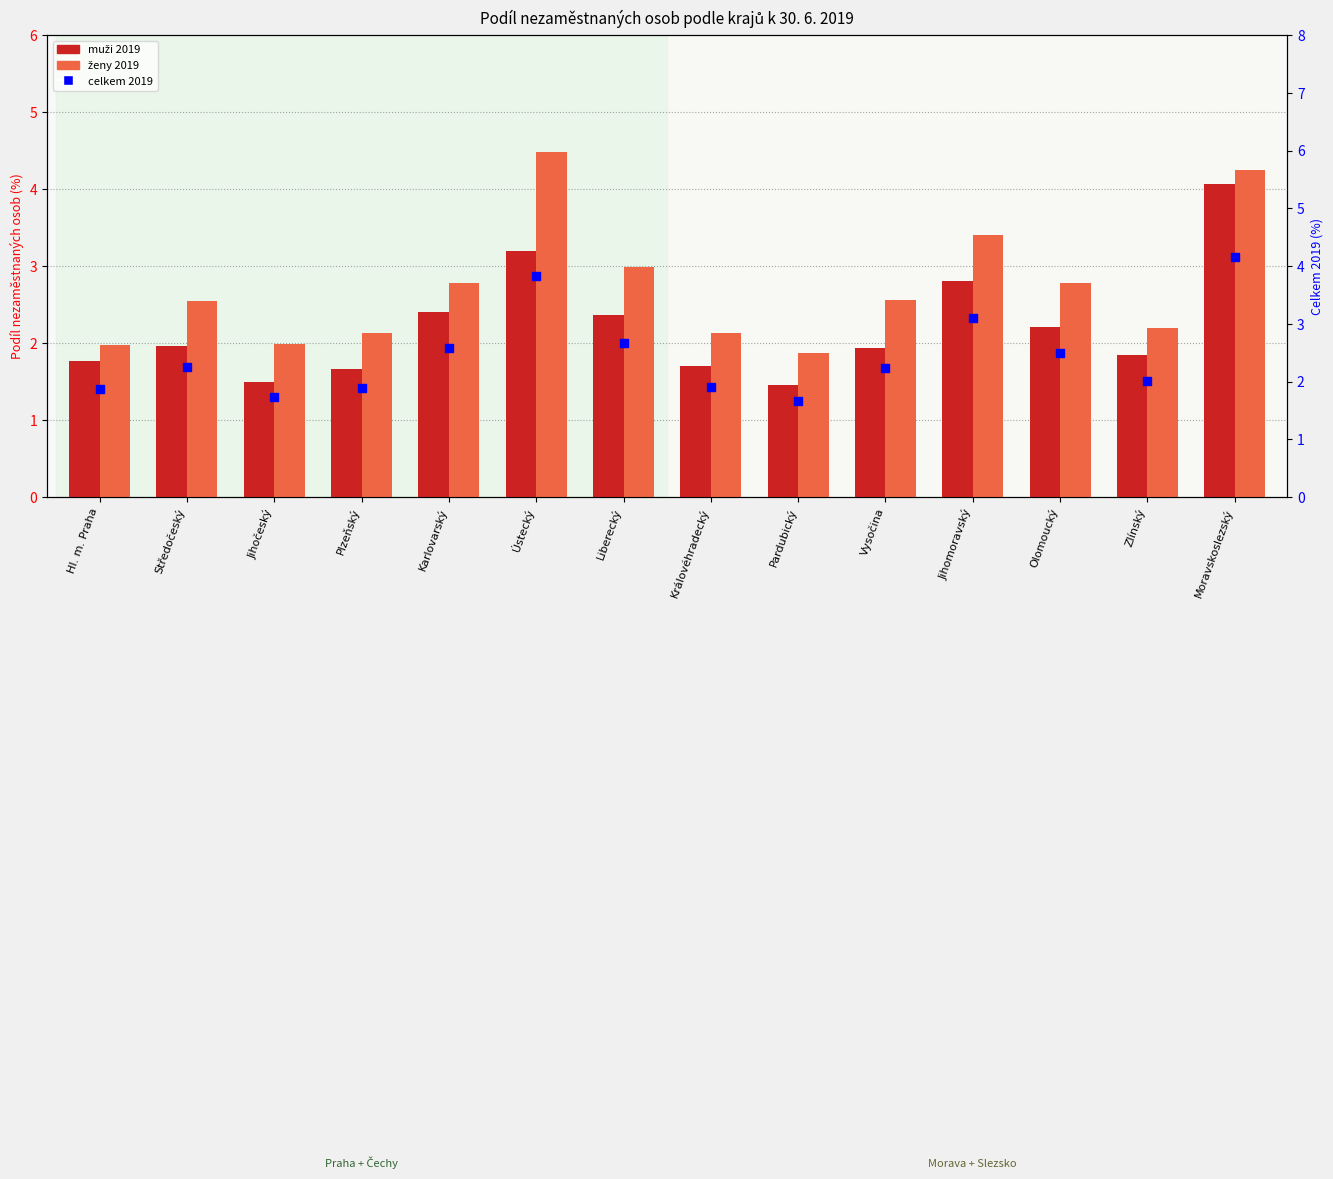

At how many categories does at least one series exceed 2?

11